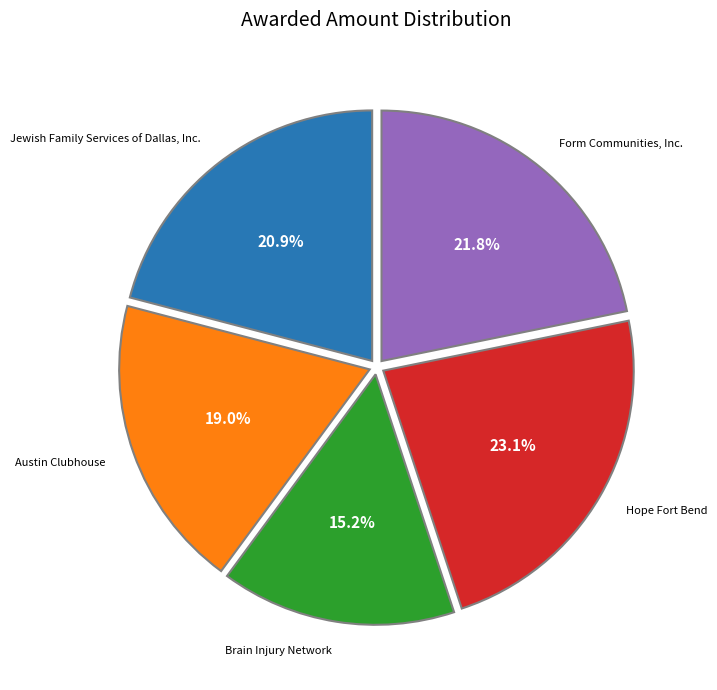

Is there any slice that represents more than half of the pie?

No